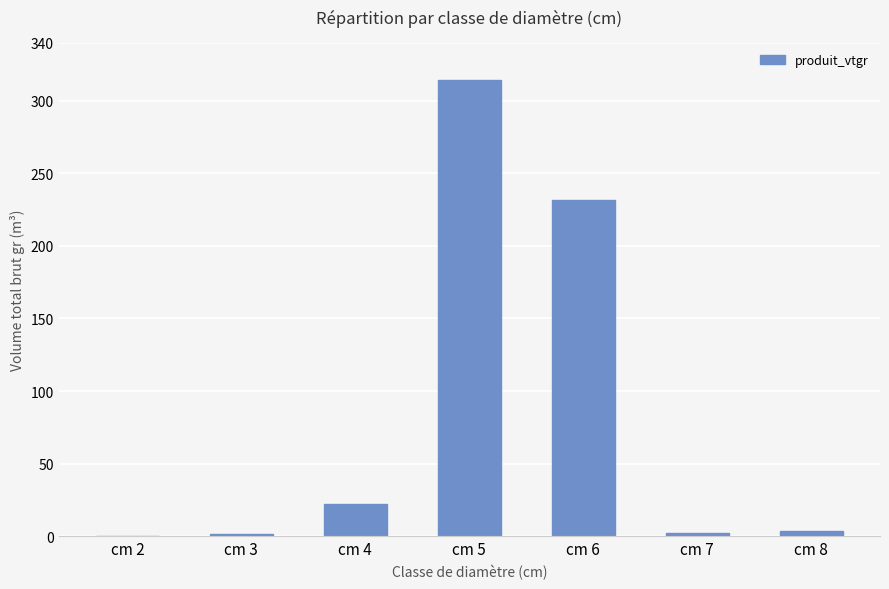

What value does the data have at cm 7?

2.5